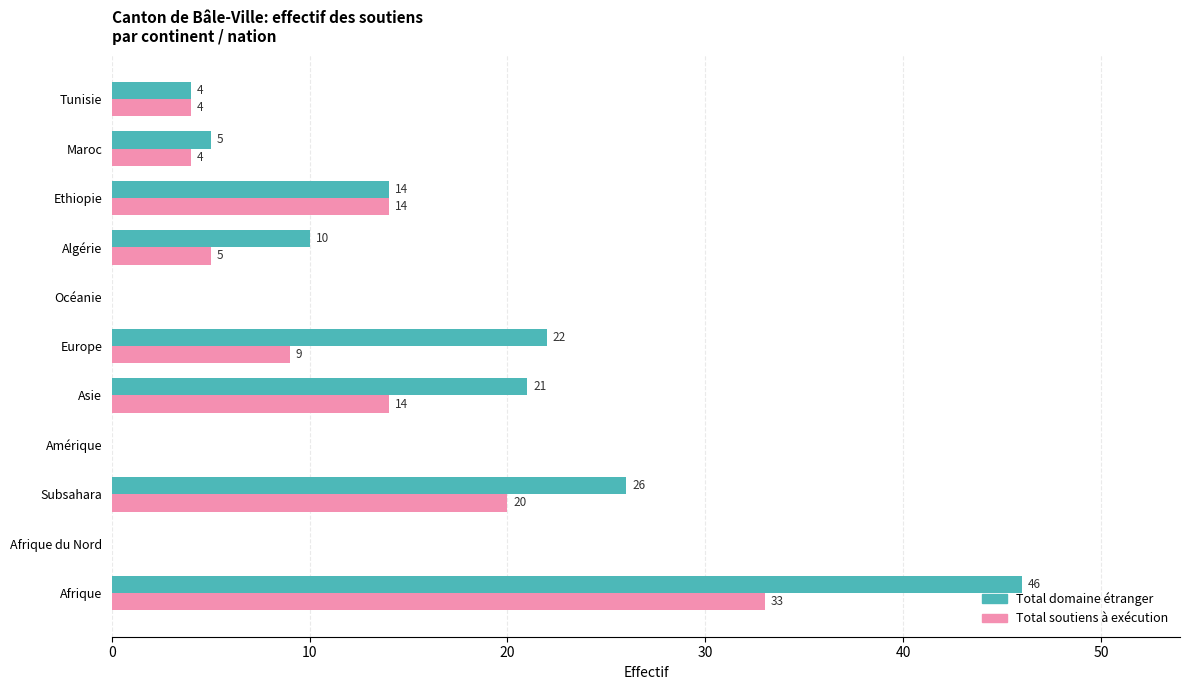

What is the sum of the Total soutiens à exécution values at Afrique du Nord and Ethiopie?

14